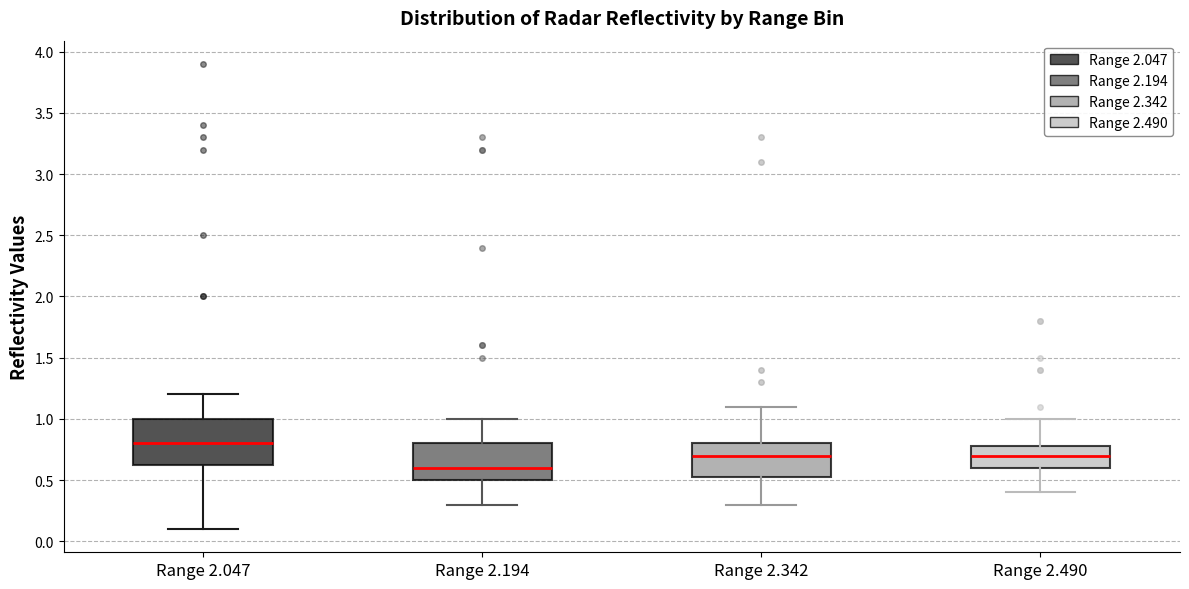

Reading left to right, read every box against the y-axis: the position of its median line, the range the box covers, and the ends of its whiskers. The values are not printed on the chart, so give them approximately, as read against the axis.

Range 2.047: median 0.80, box 0.65 to 1.00, whiskers 0.10 to 1.20
Range 2.194: median 0.60, box 0.50 to 0.80, whiskers 0.30 to 1.00
Range 2.342: median 0.70, box 0.55 to 0.80, whiskers 0.30 to 1.10
Range 2.490: median 0.70, box 0.60 to 0.80, whiskers 0.40 to 1.00